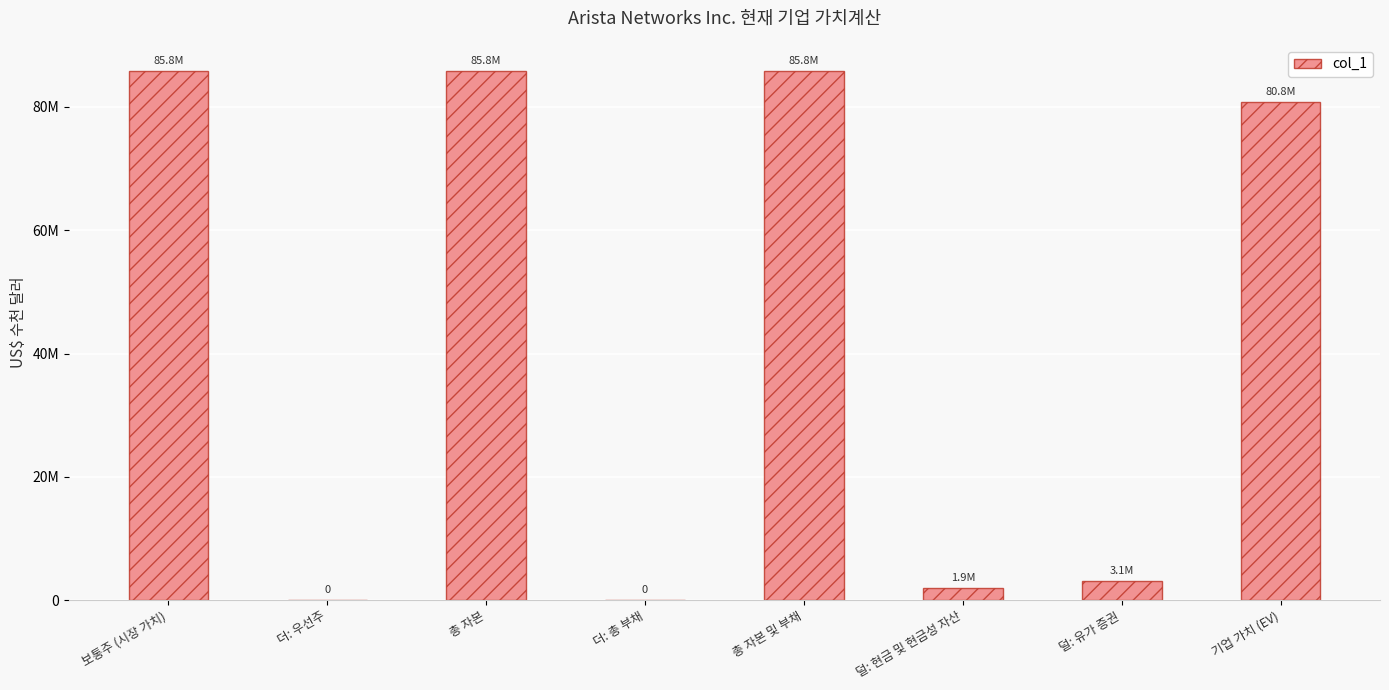

Which label corresponds to the largest value in the chart?

보통주 (시장 가치)